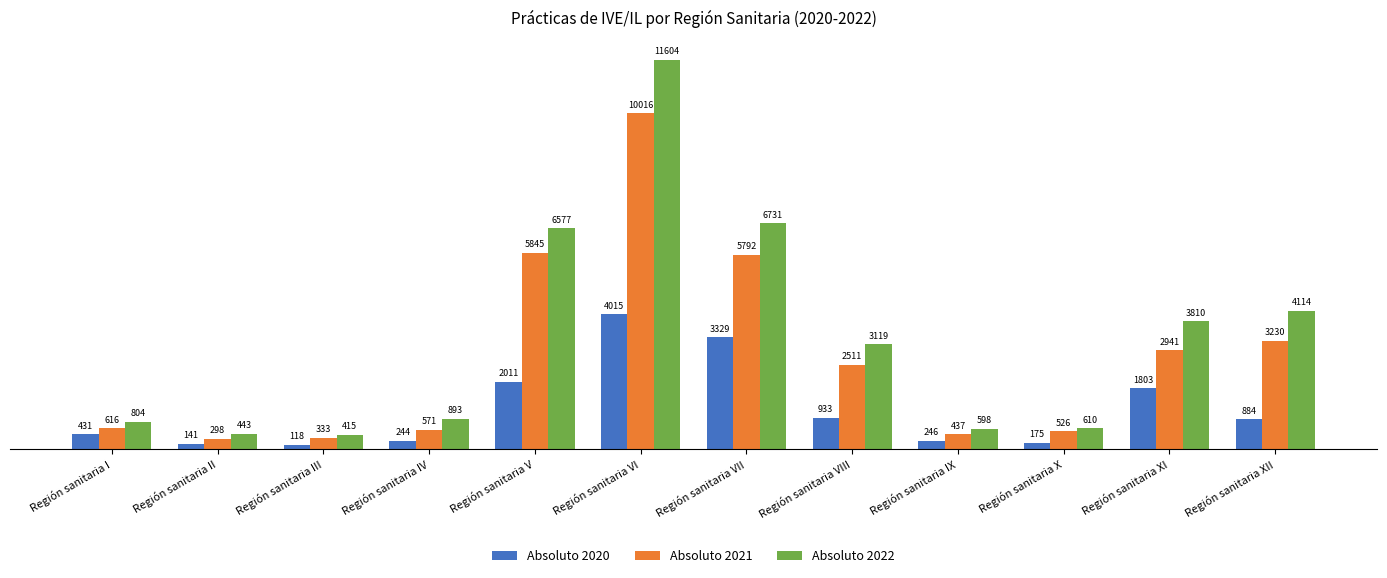

Which series changed the most between Región sanitaria I and Región sanitaria III?

Absoluto 2022